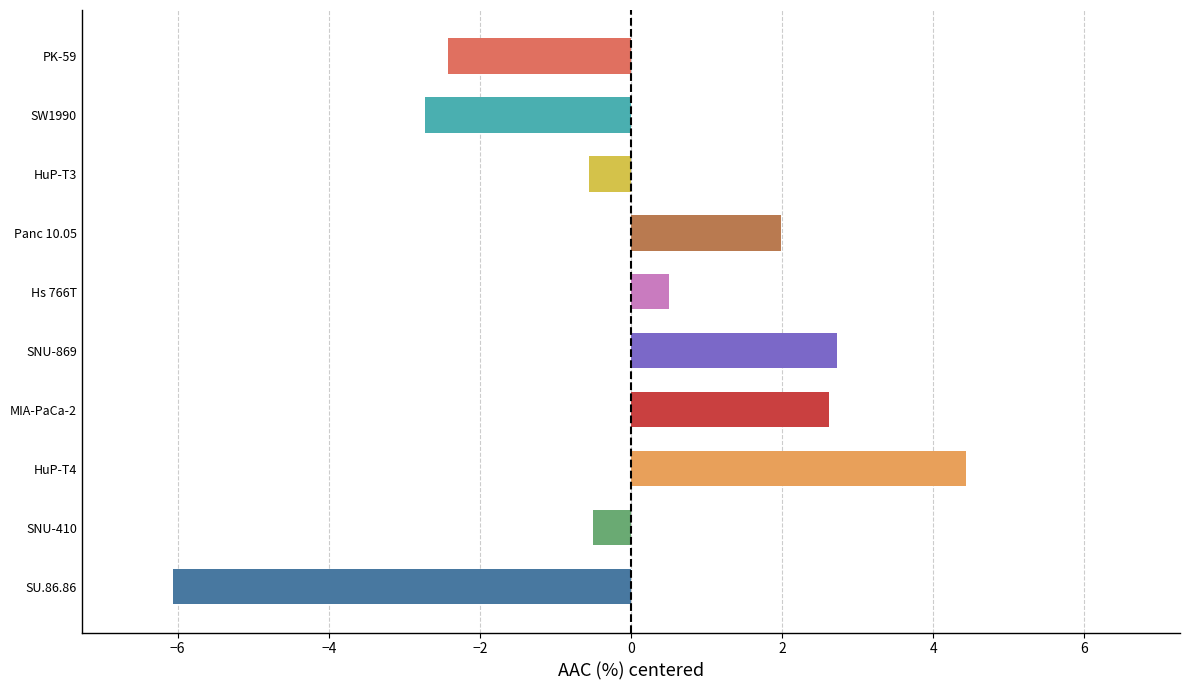

Count the number of categories in the chart.

10